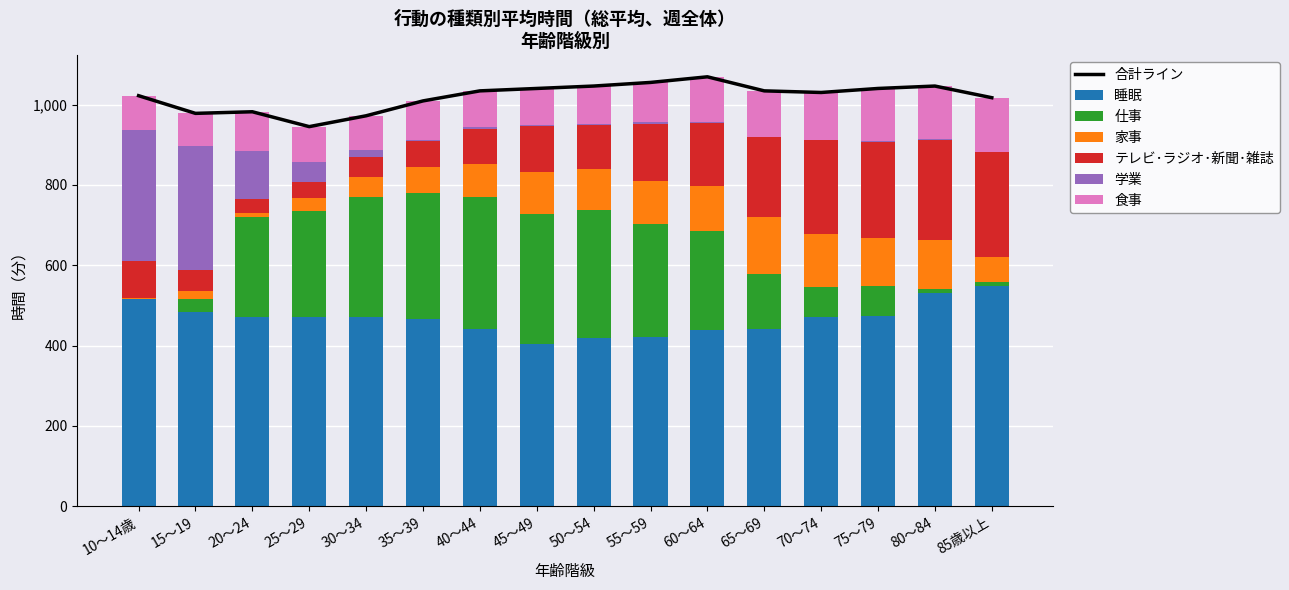

Is it true that 家事 equals 110 at 60～64?

True